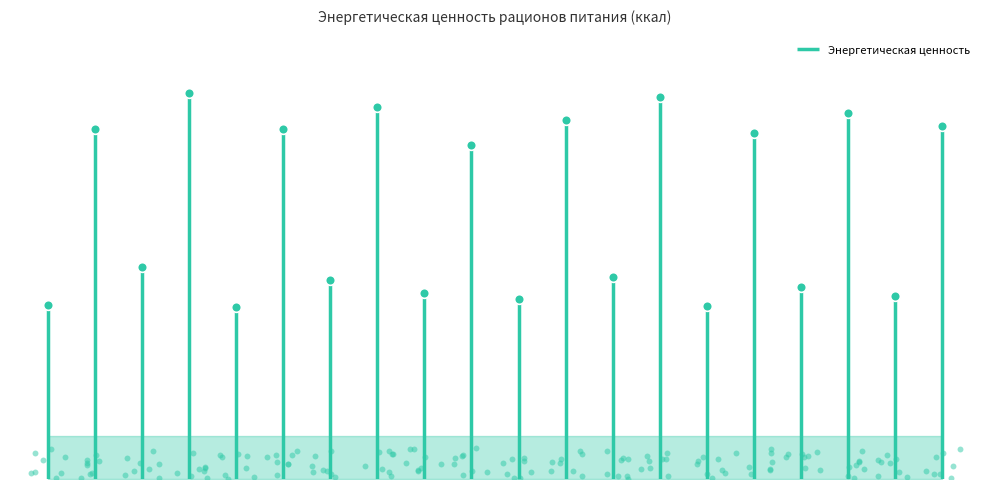

Between Обед 10 and Обед 1, which is larger?

Обед 10